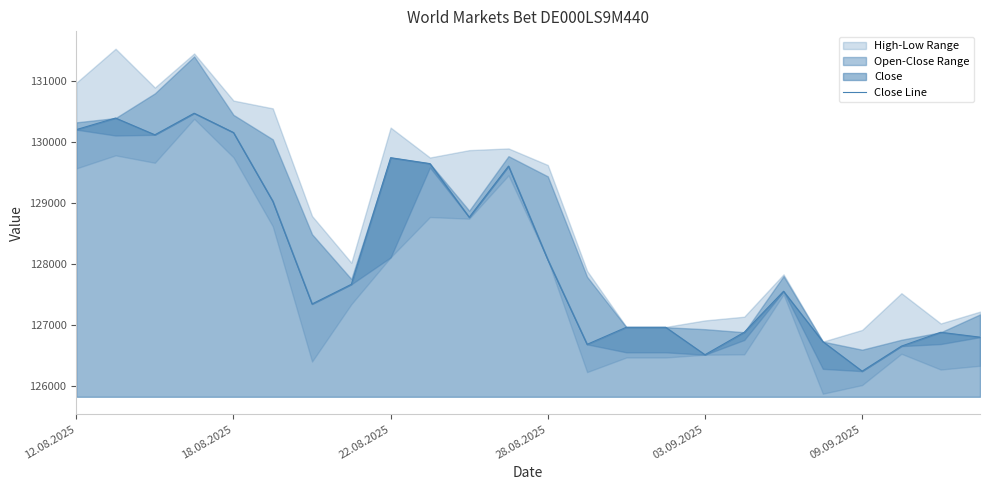

Approximately how many times larger is the value at 17 compared to 19?

1.0